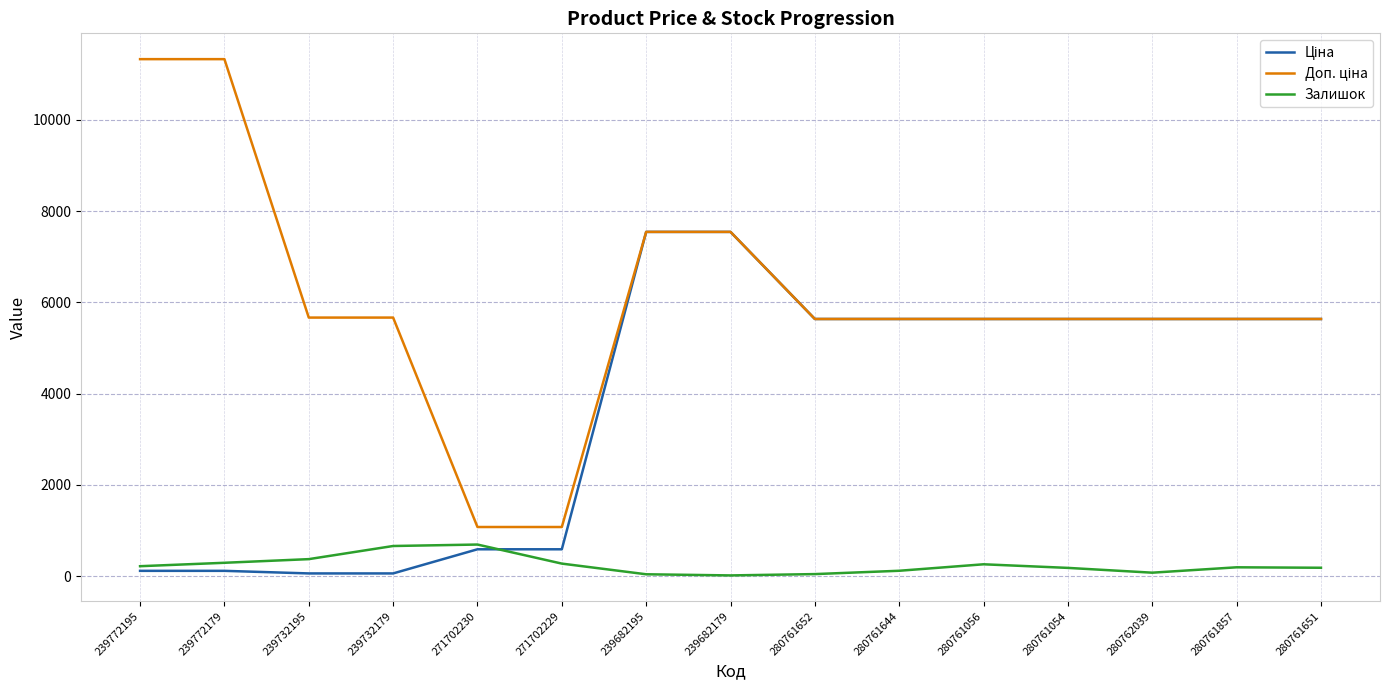

What is the maximum value shown in the chart?

11334.0